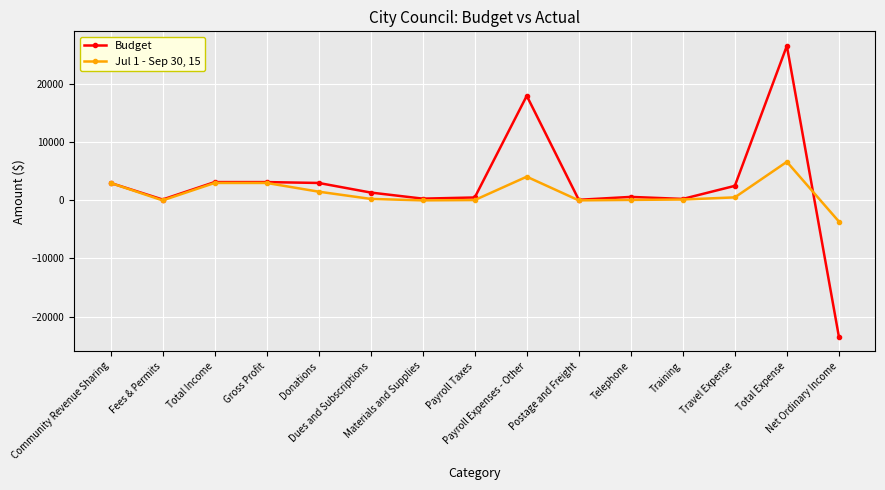

True or false: Budget has a value of 150.0 at Fees & Permits.

True